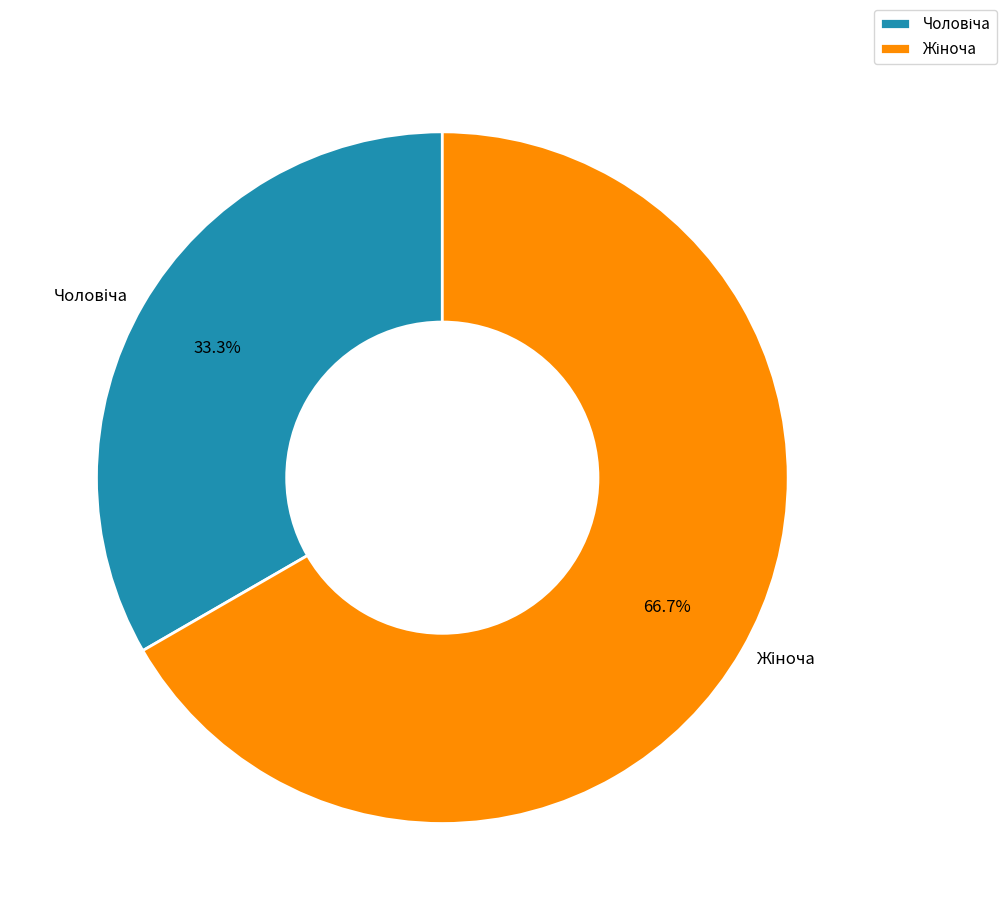

Is there a majority slice in this chart?

Yes